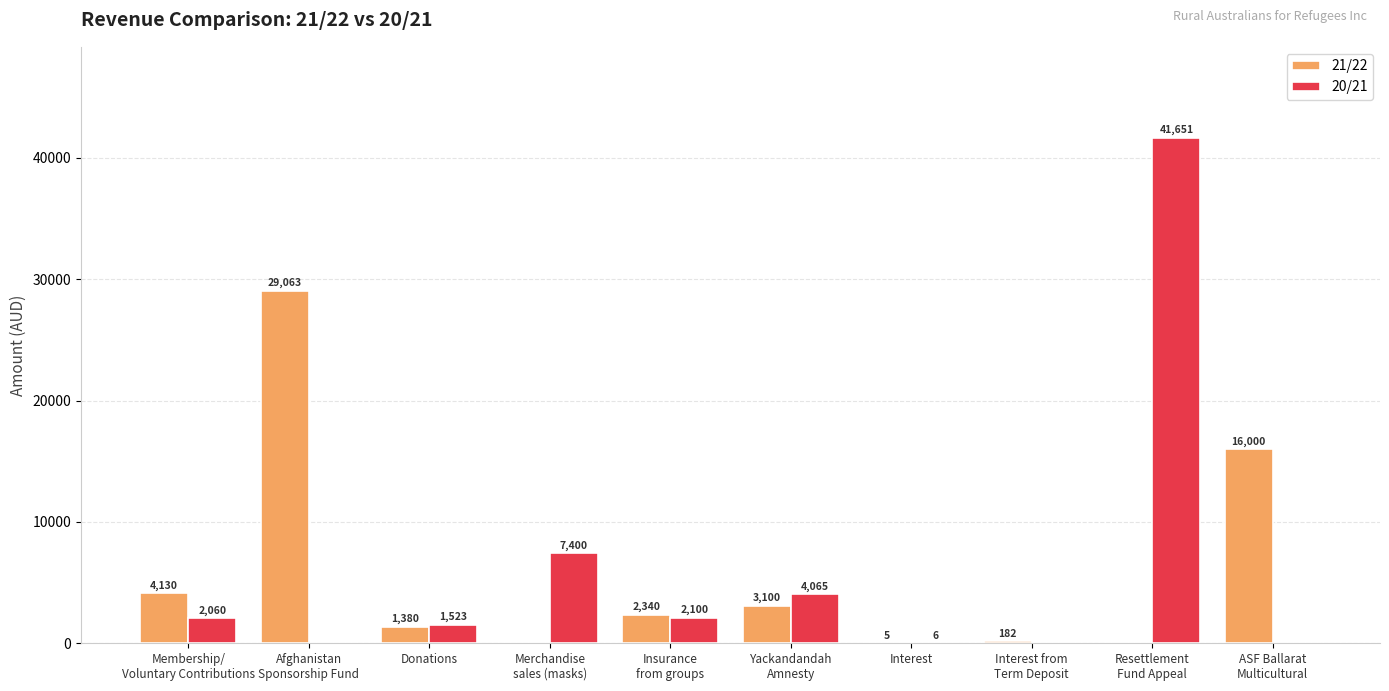

How many groups of bars are there?

10